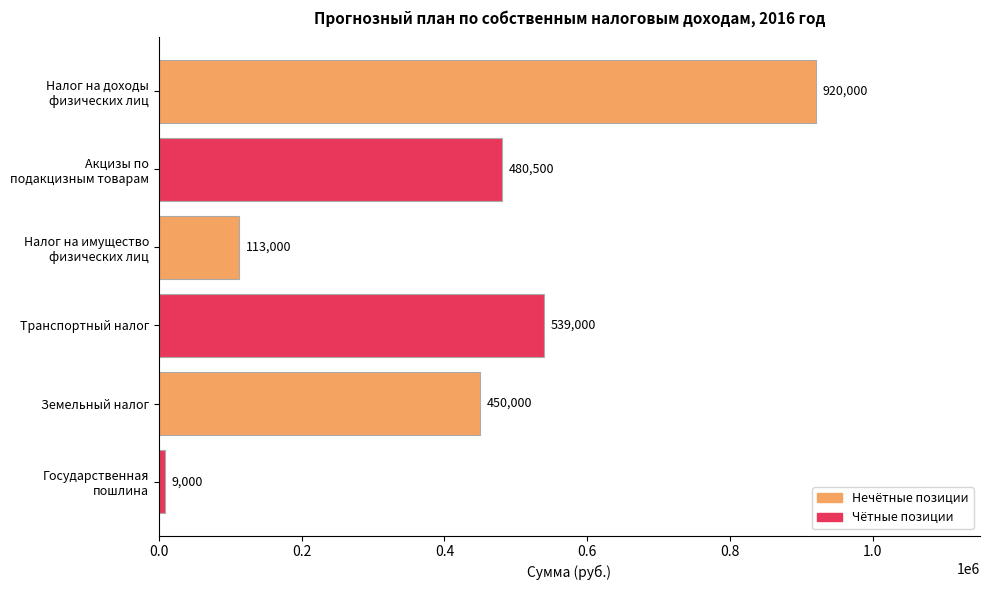

How many bars are there in total?

6